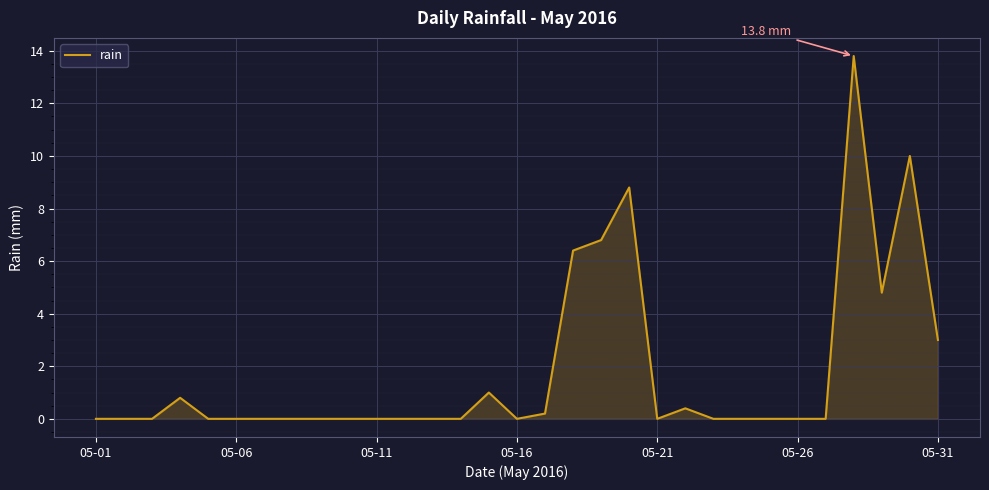

How many lines are shown in the chart?

1